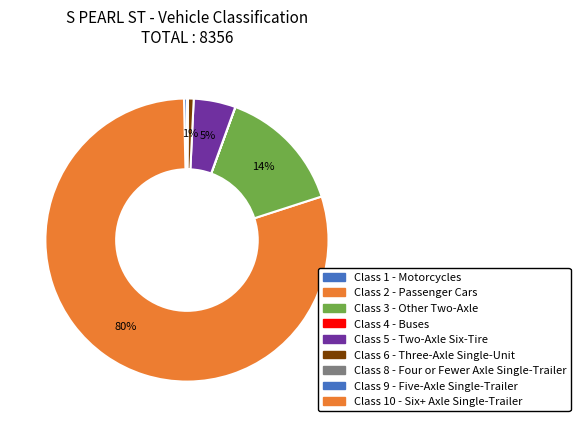

Which slice is the largest?

Class 2 - Passenger Cars